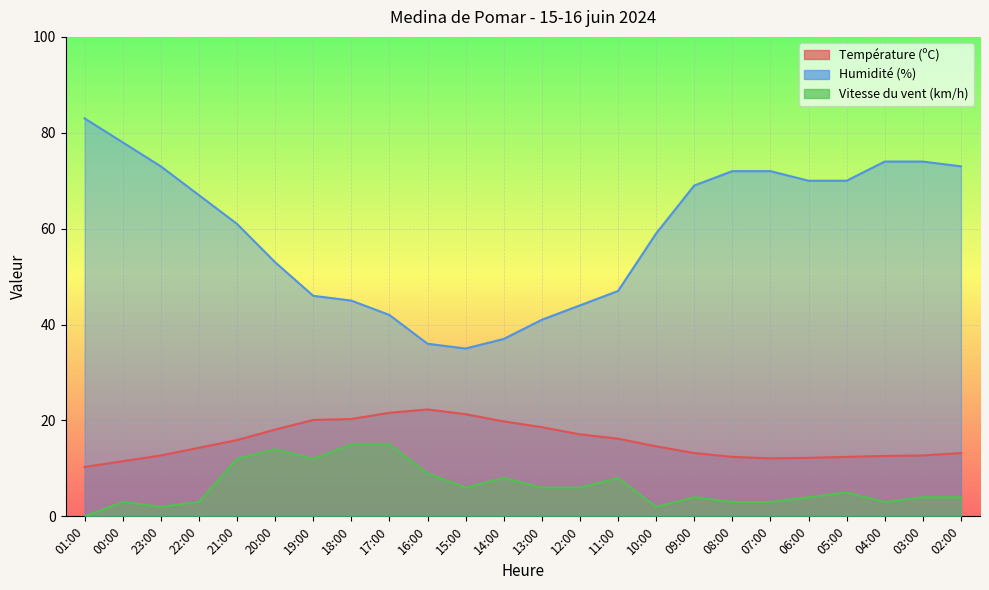

What is the value of the Vitesse du vent (km/h) point at the 7th from the left?

12.0